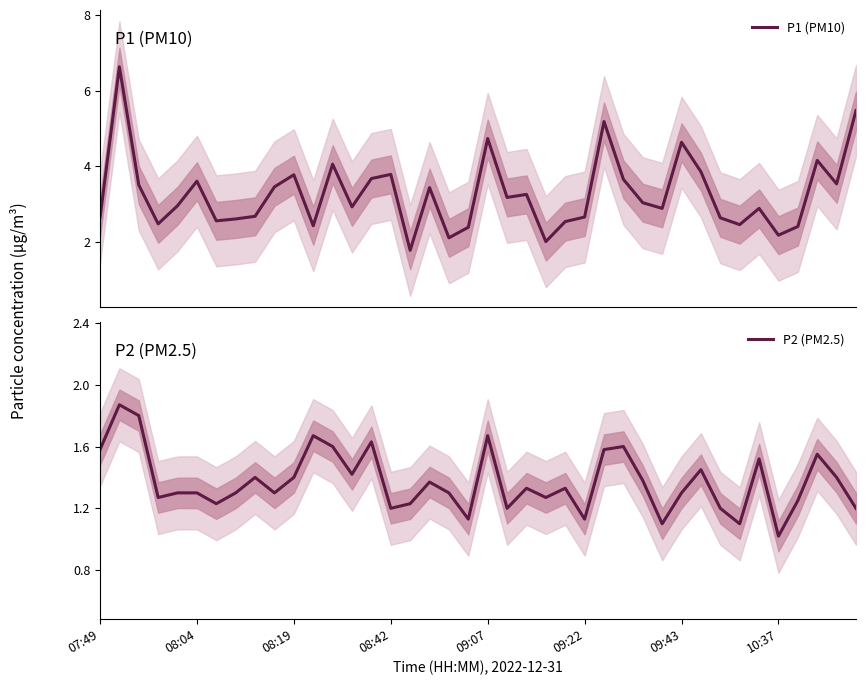

How many lines are shown in the chart?

2